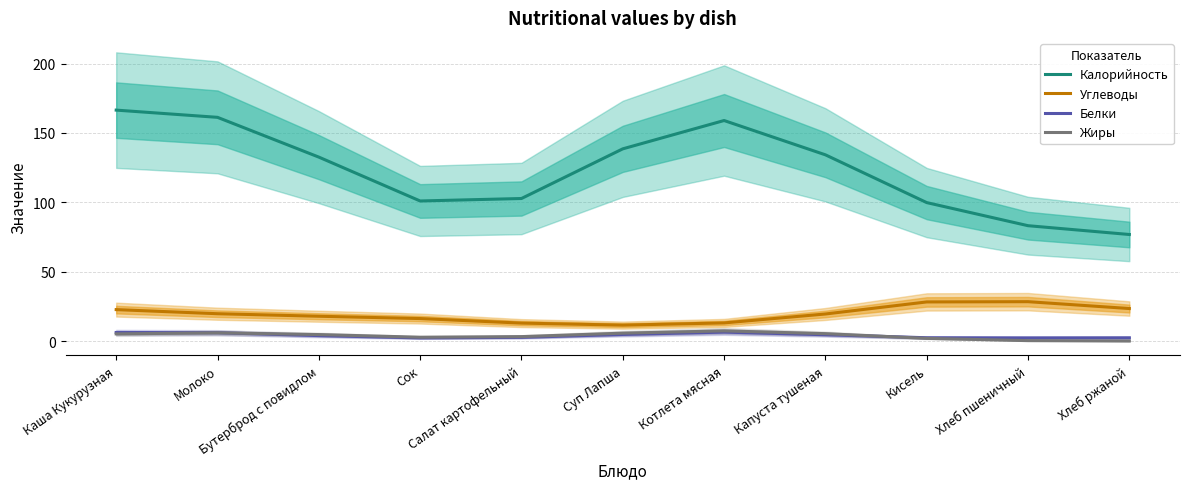

Where is the first local minimum for Калорийность?

Сок